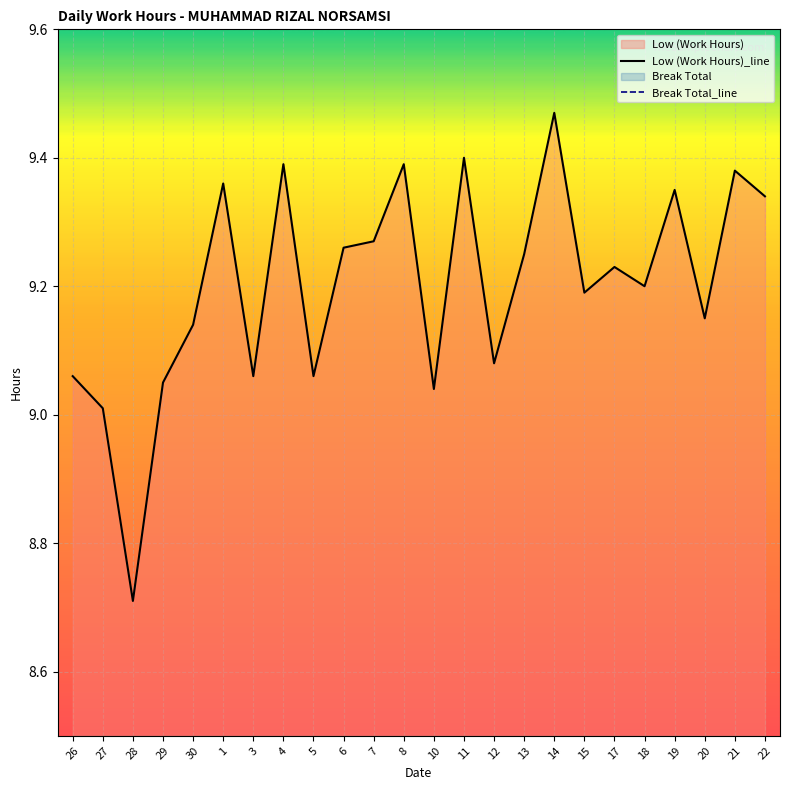

Which series has the widest spread of values?

Low (Work Hours)_line